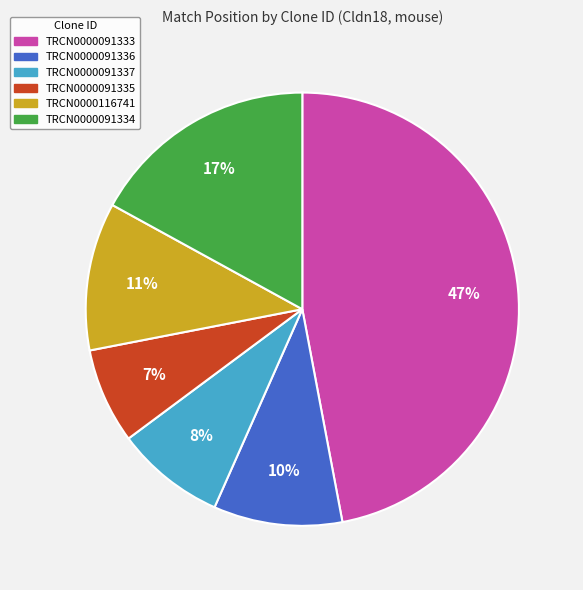

Which has a higher value, TRCN0000116741 or TRCN0000091333?

TRCN0000091333